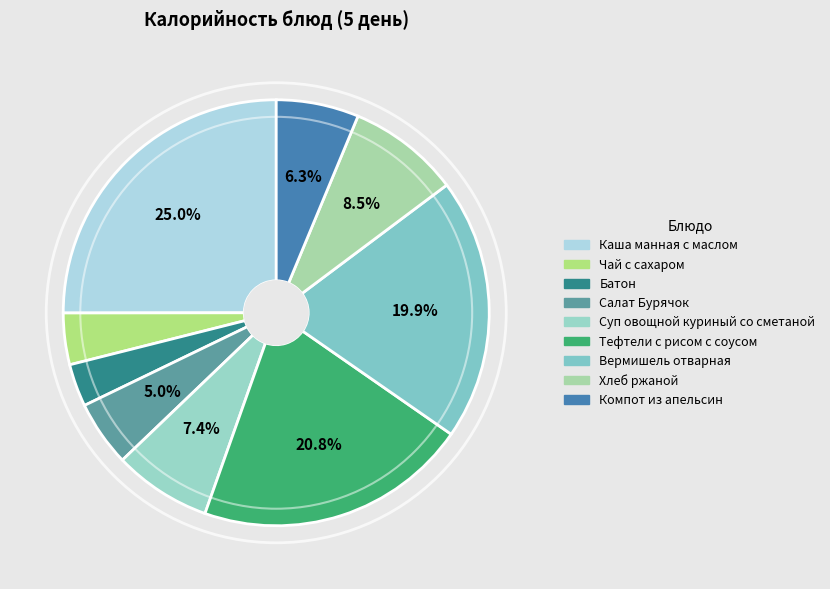

What is the smallest slice in the pie chart?

Батон